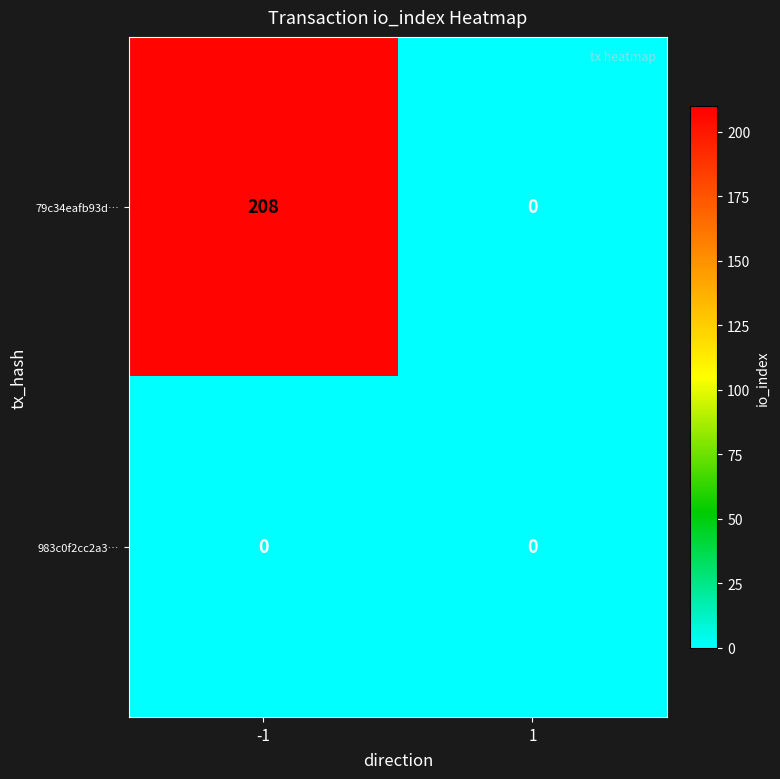

Read the 79c34eafb93d… value at -1, to the nearest 5.

210